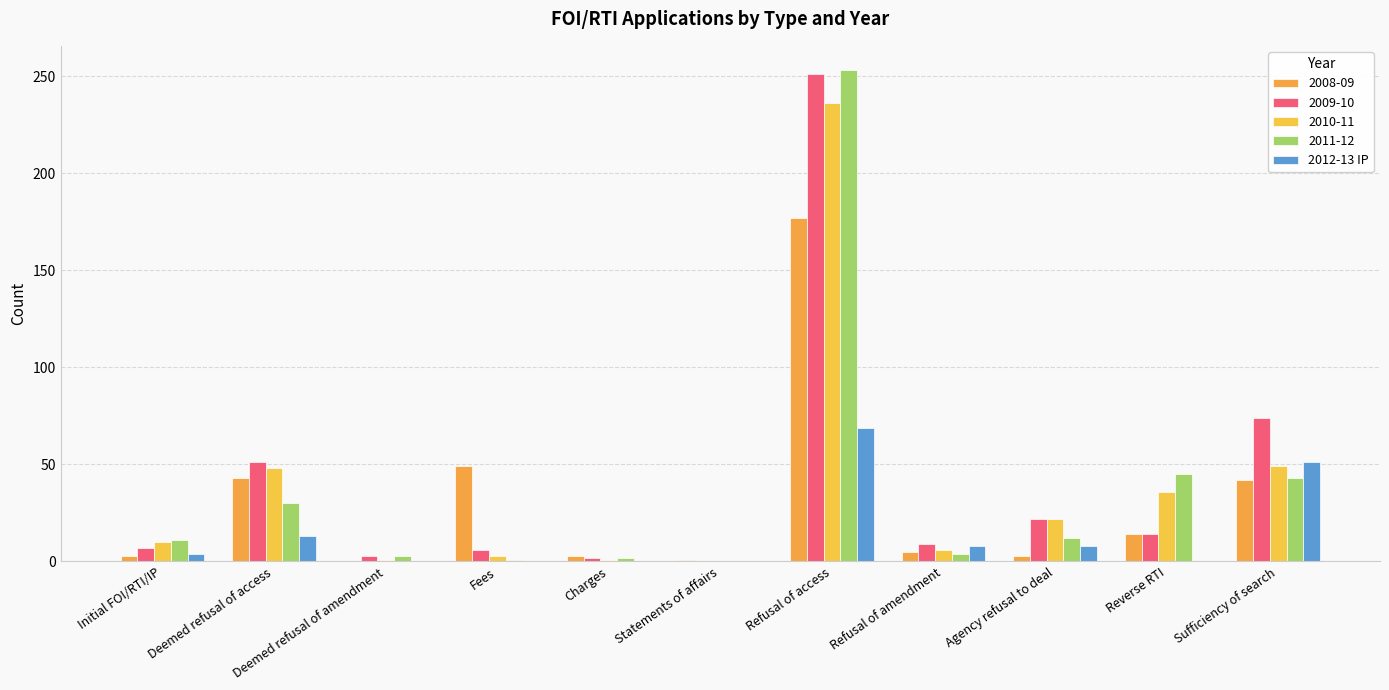

What is the label of the 5th bar from the right?

Refusal of access